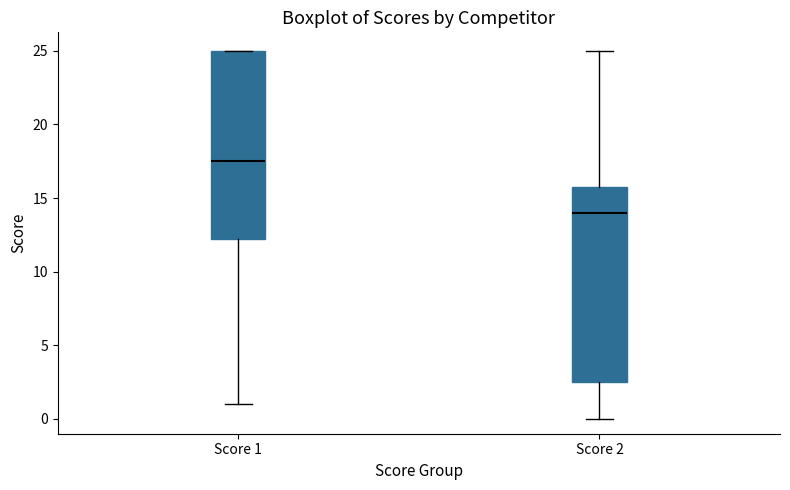

Reading left to right, read every box against the y-axis: the position of its median line, the range the box covers, and the ends of its whiskers. The values are not printed on the chart, so give them approximately, as read against the axis.

Score 1: median 17.5, box 12.5 to 25.0, whiskers 1.0 to 25.0
Score 2: median 14.0, box 2.5 to 16.0, whiskers 0.0 to 25.0